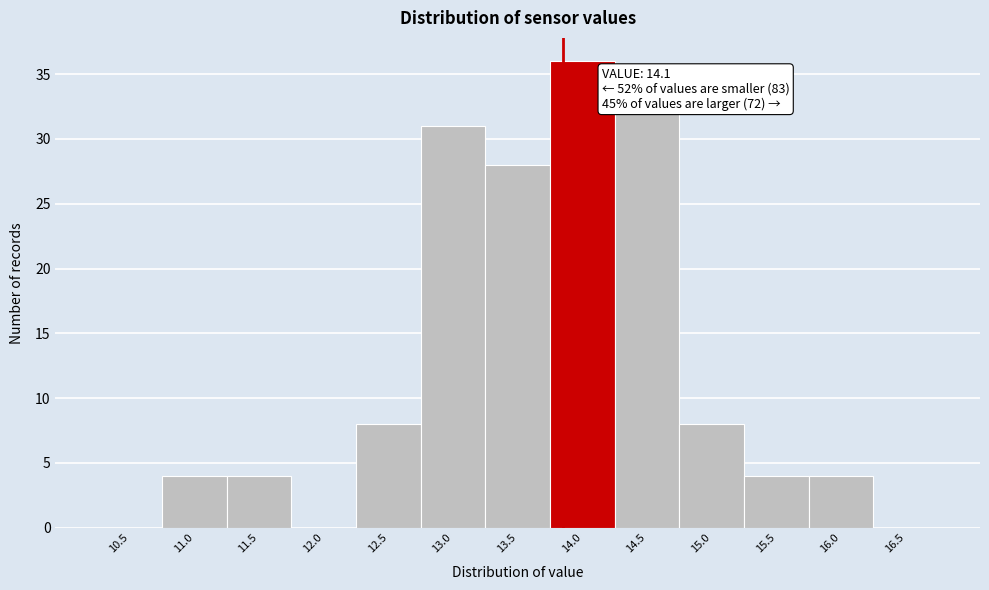

Reading left to right, what are all the values shown in this chart?

10.5=0	11.0=4	11.5=4	12.0=0	12.5=8	13.0=31	13.5=28	14.0=36	14.5=32	15.0=8	15.5=4	16.0=4	16.5=0